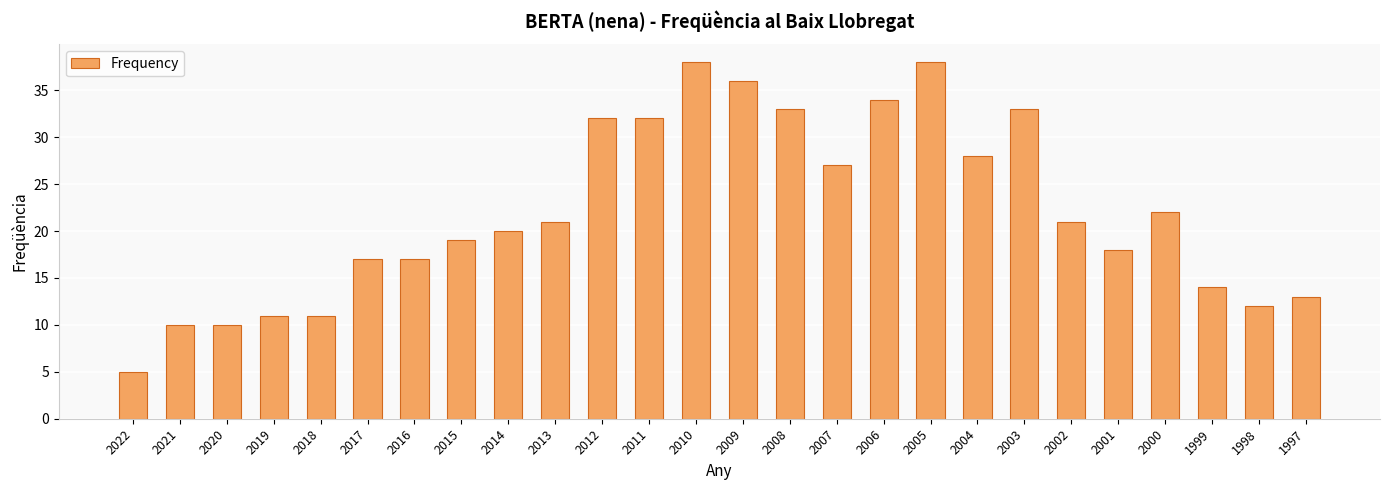

What is the value of the 26th bar from the left?

13